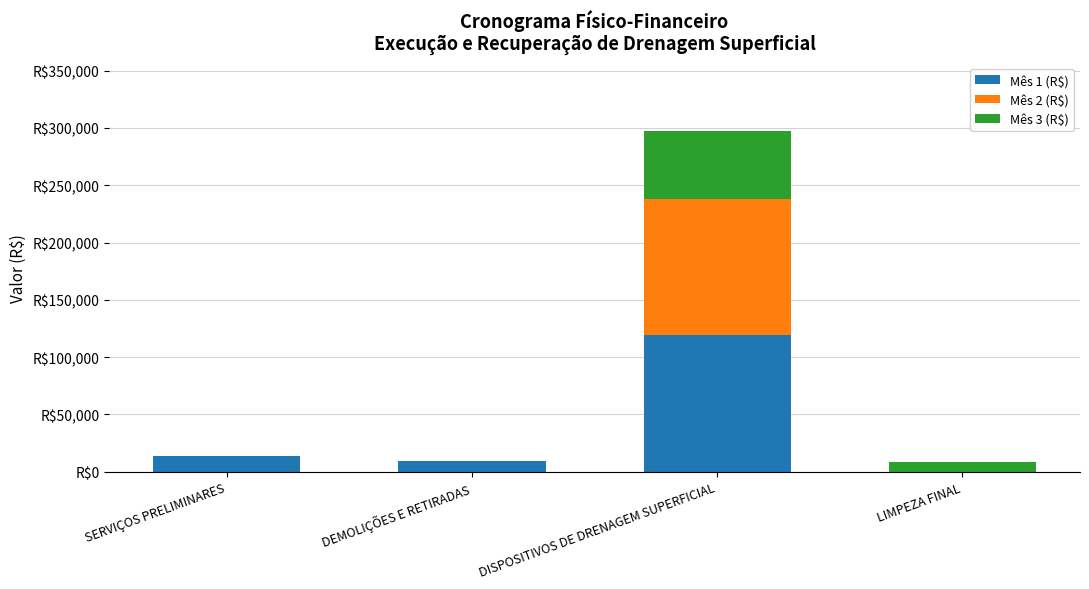

Which series changed the most between DEMOLIÇÕES E RETIRADAS and LIMPEZA FINAL?

Mês 1 (R$)